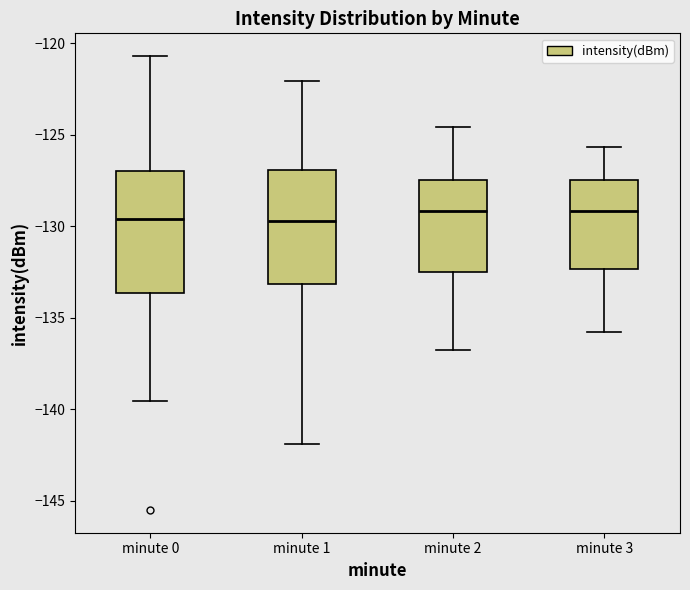

Reading left to right, read every box against the y-axis: the position of its median line, the range the box covers, and the ends of its whiskers. The values are not printed on the chart, so give them approximately, as read against the axis.

minute 0: median -129.5, box -133.5 to -127.0, whiskers -139.5 to -120.5
minute 1: median -129.5, box -133.0 to -127.0, whiskers -142.0 to -122.0
minute 2: median -129.0, box -132.5 to -127.5, whiskers -137.0 to -124.5
minute 3: median -129.0, box -132.5 to -127.5, whiskers -136.0 to -125.5